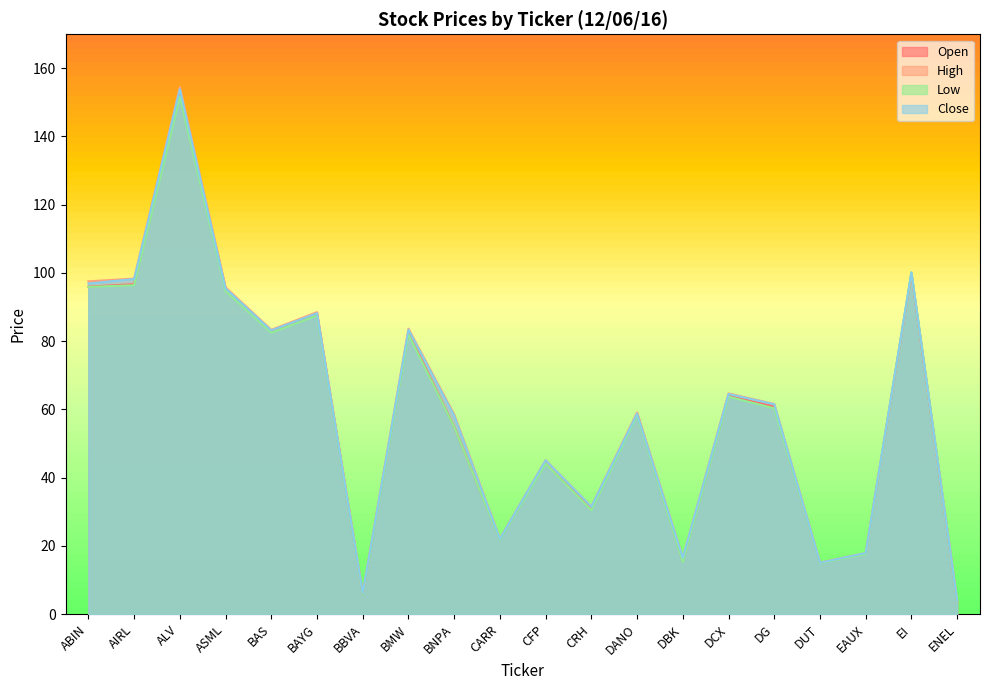

True or false: Low has more than 0 interior local peaks.

True